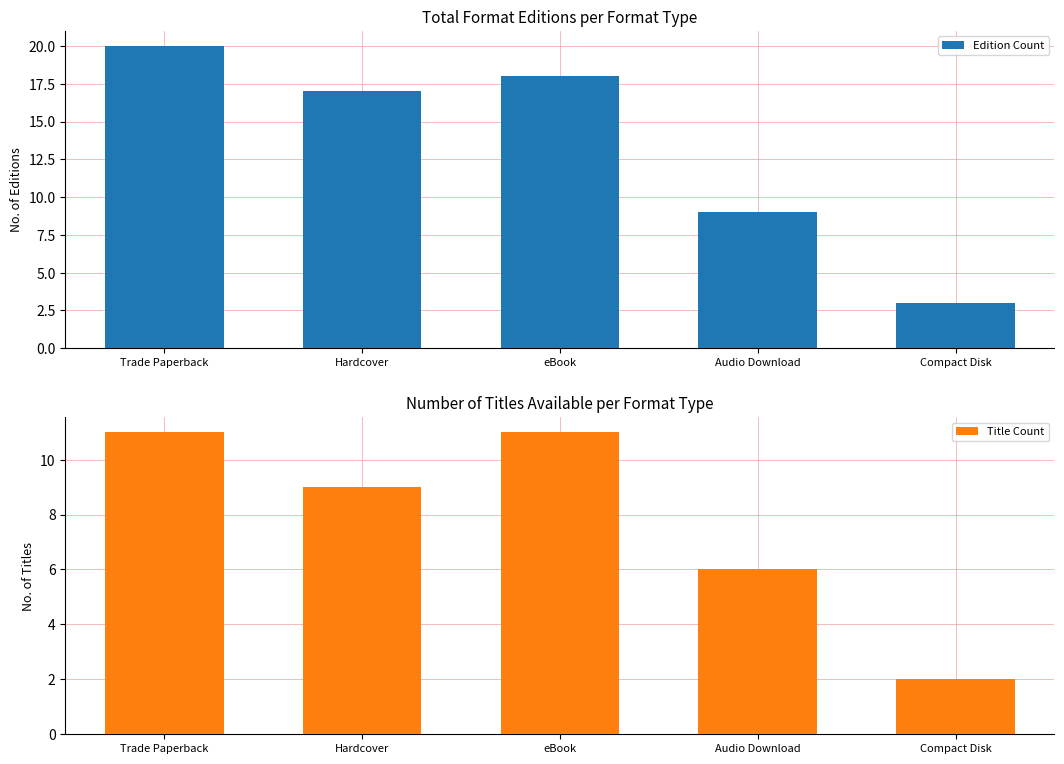

How many series are shown in this chart?

2